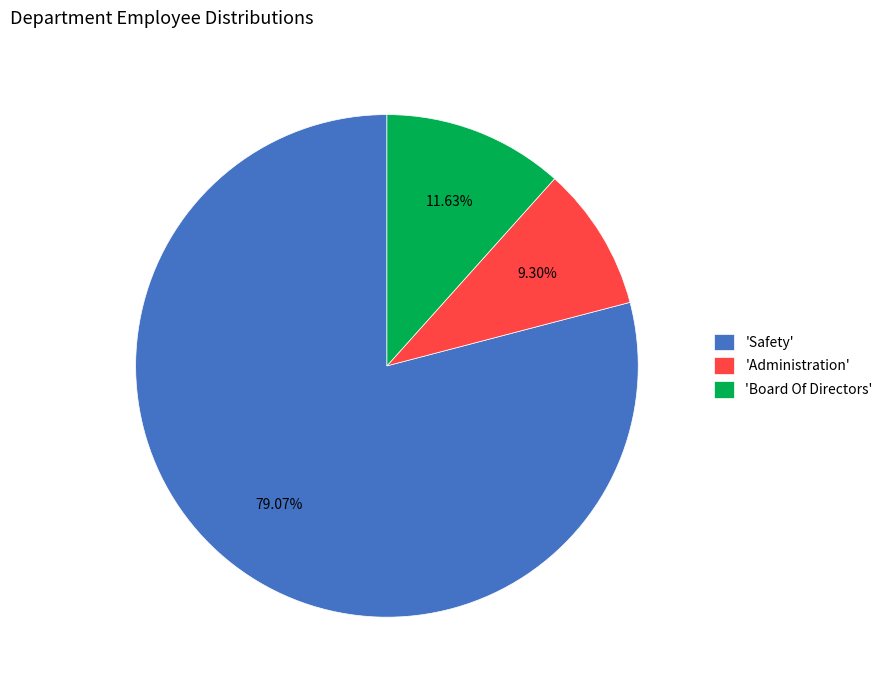

Which category has the biggest portion of the pie?

'Safety'